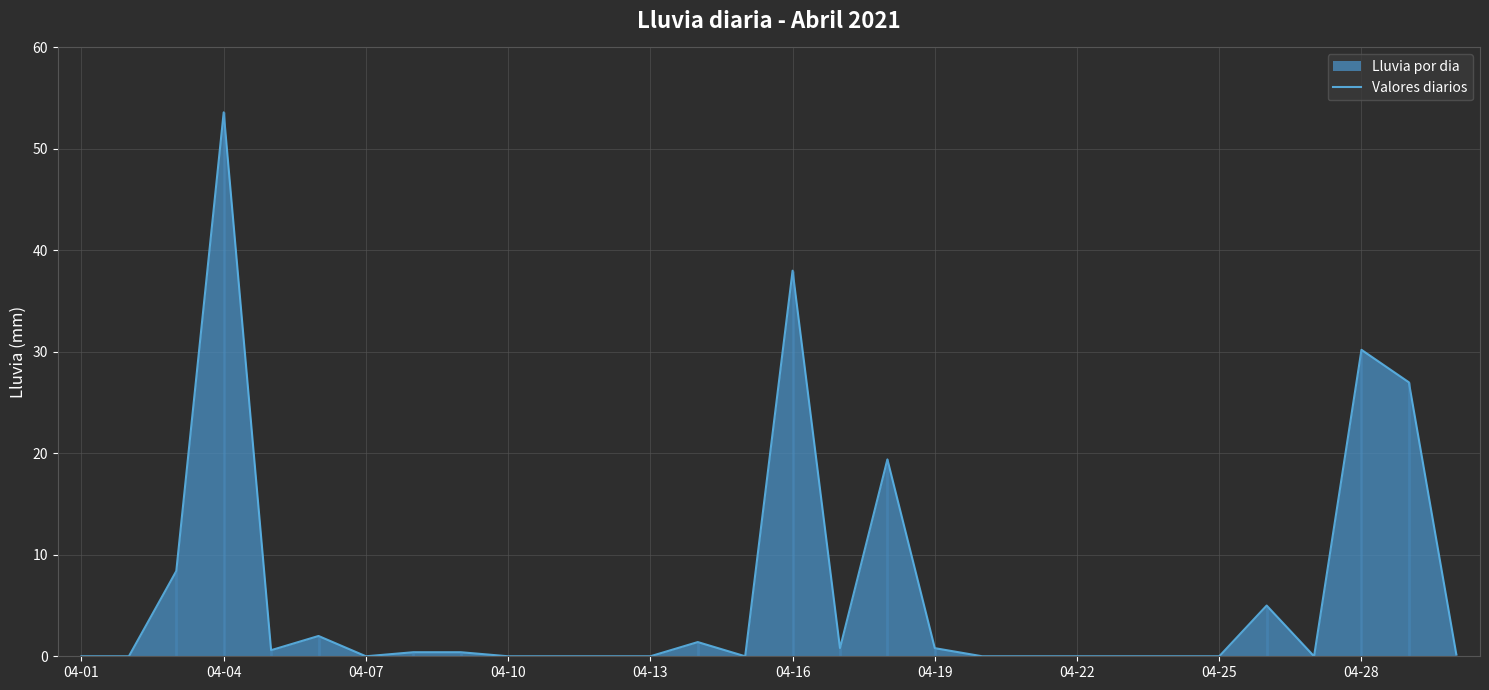

Which category has the highest value in the Valores diarios series?

04-04